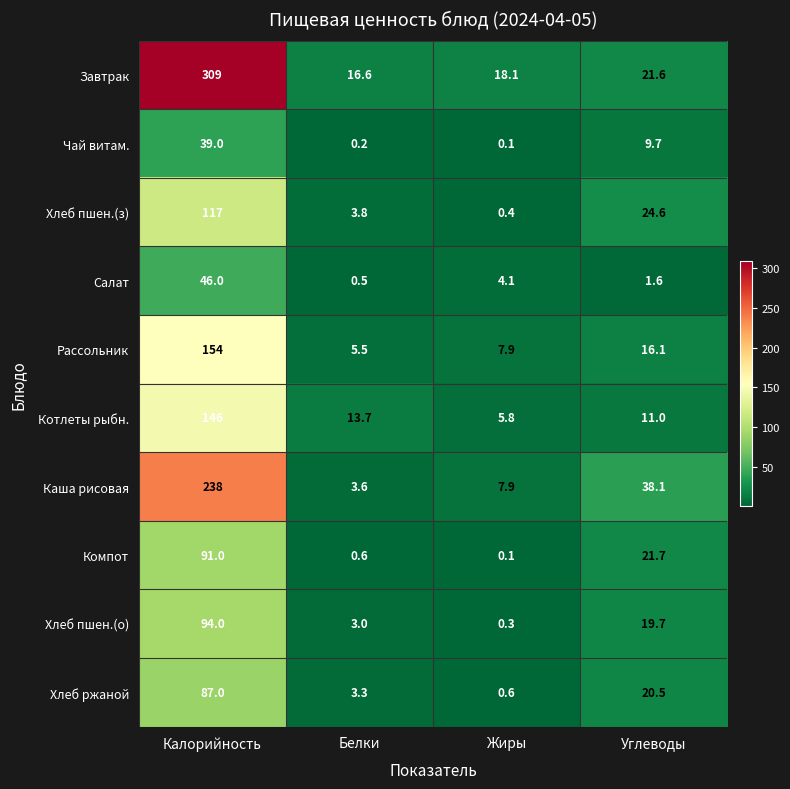

The value of Каша рисовая at Углеводы is 38.1. True or false?

True